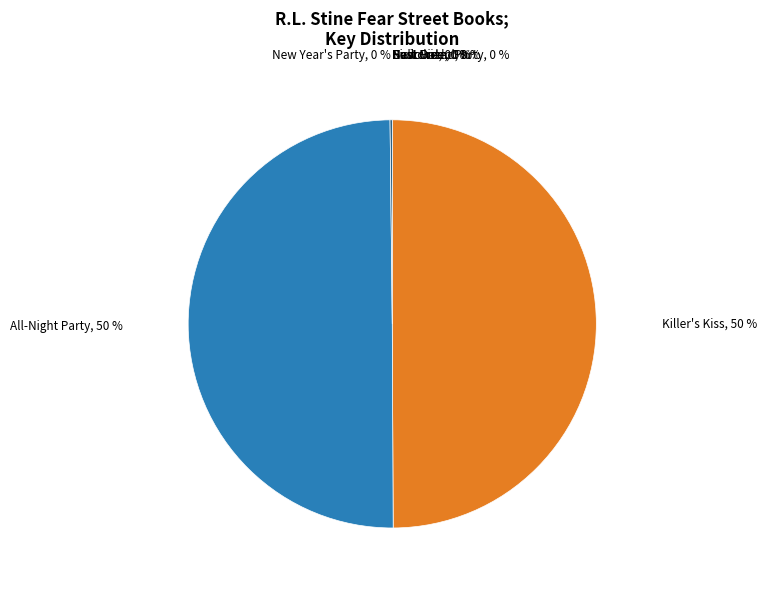

To the nearest percent, what percentage of the pie is All-Night Party?

50%